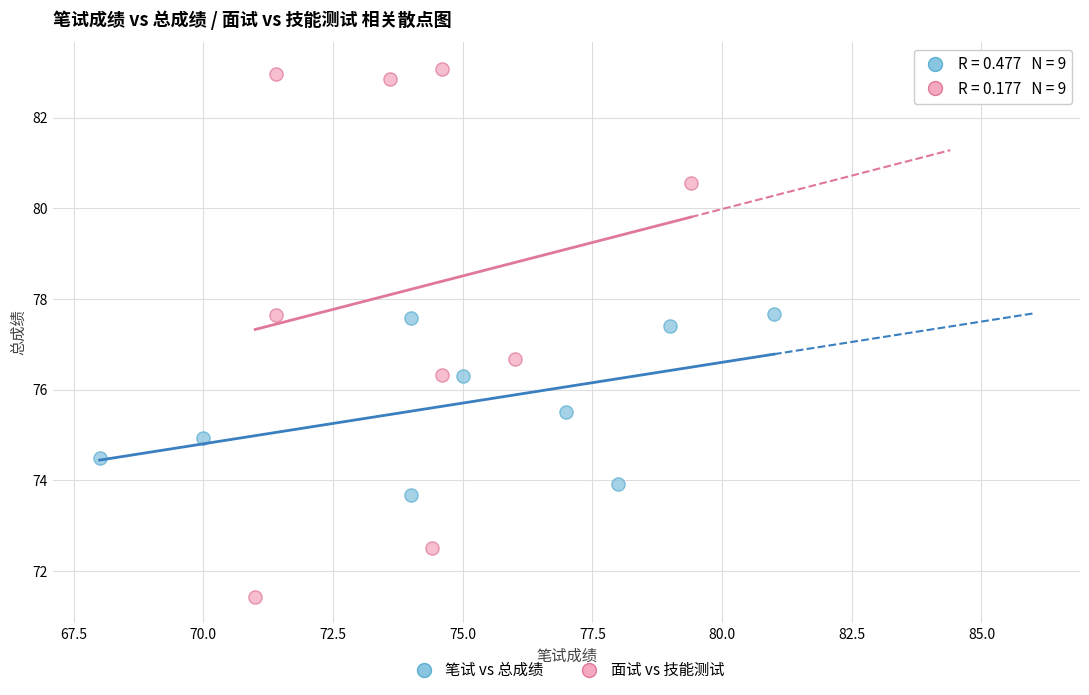

Which series reaches the maximum Y coordinate?

面试 vs 技能测试